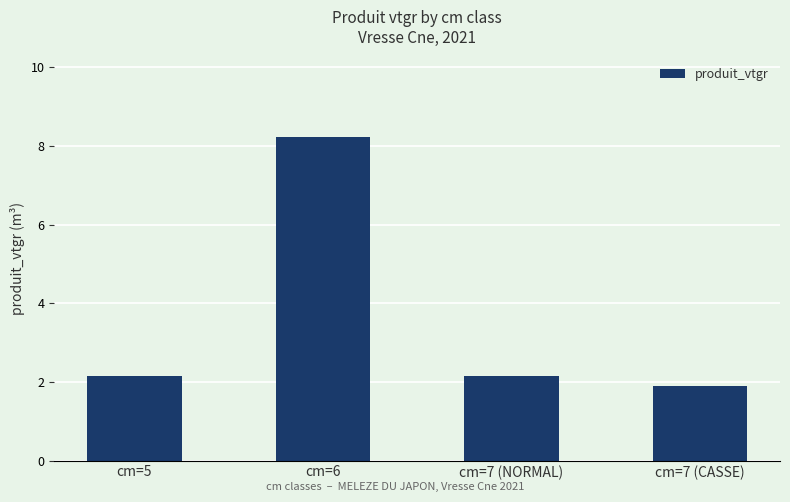

What is the sum of all values?

14.4